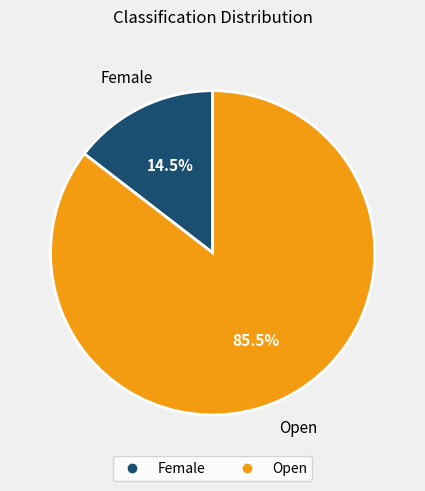

Combined, what portion of the pie is Open and Female?

100.0%